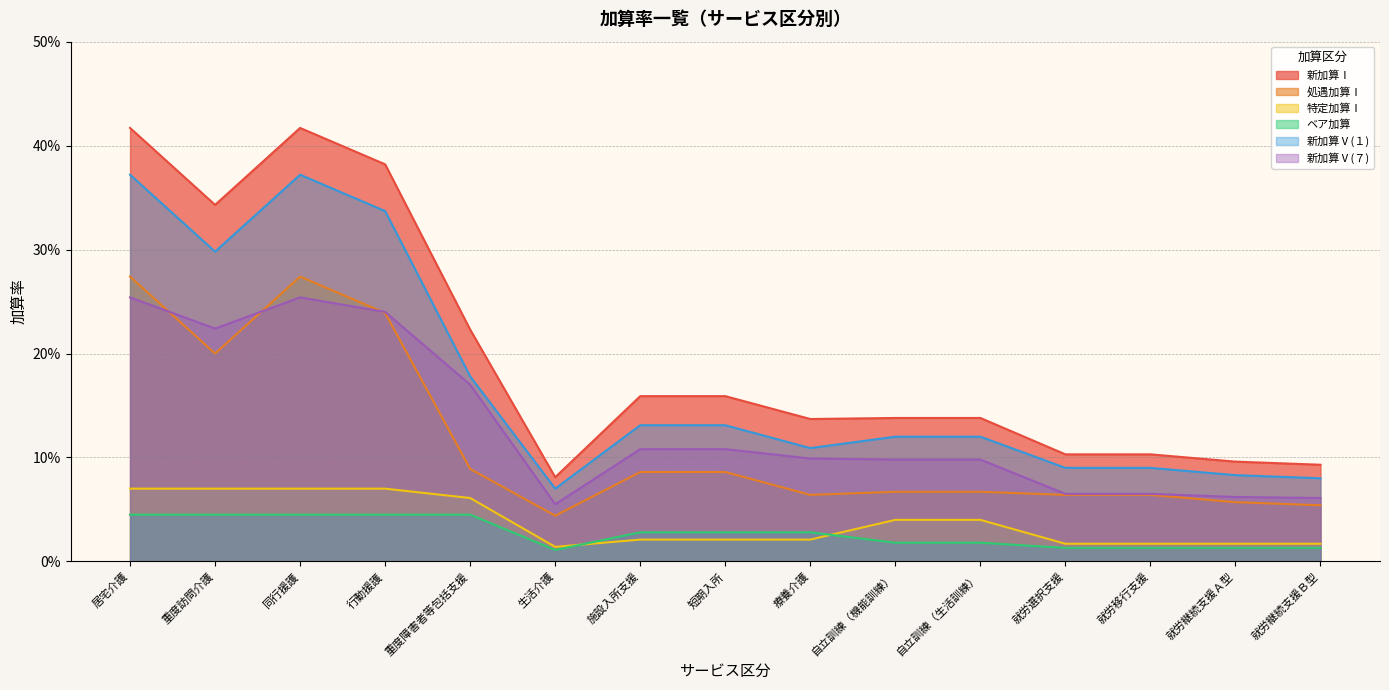

Is the value of 新加算Ⅴ(１) at 重度障害者等包括支援 greater than the value of 新加算Ⅰ at 療養介護?

Yes